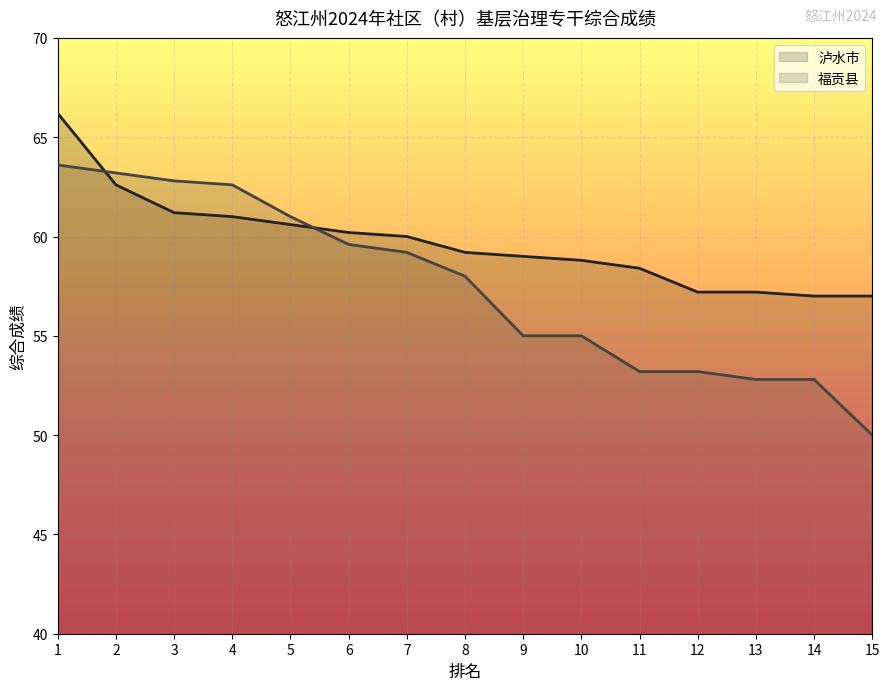

At which label is 福贡县 (line) closest to 56?

9